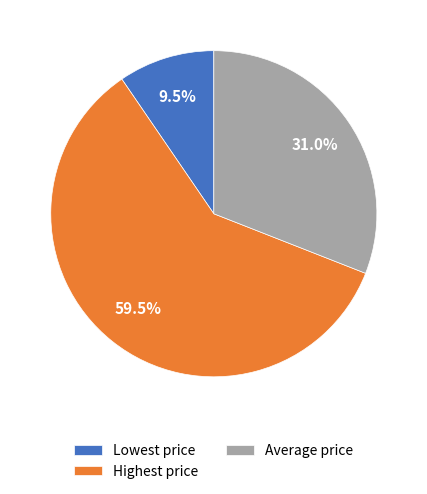

To the nearest percent, what is the average slice percentage?

33%